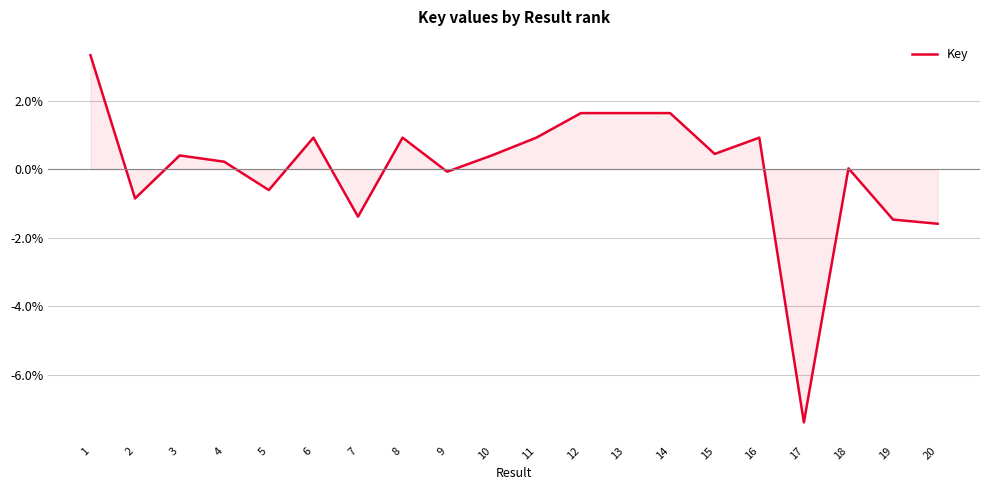

Where does the data first go above 0?

1